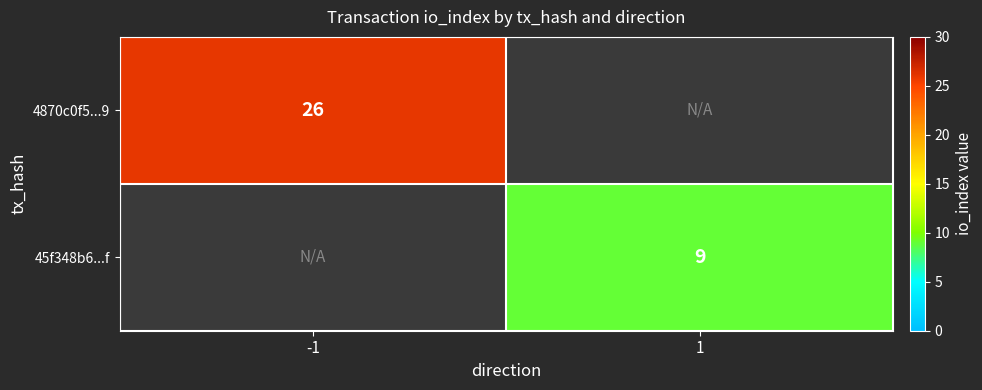

The value of 45f348b6...f at 1 is 3. True or false?

False